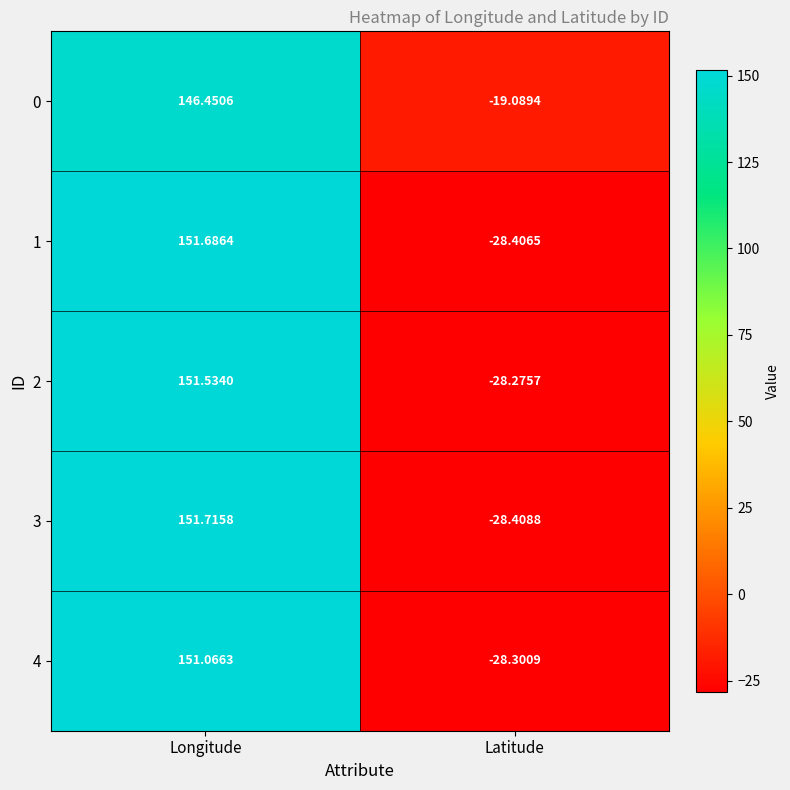

Where is 4 nearest to the value 61?

Latitude